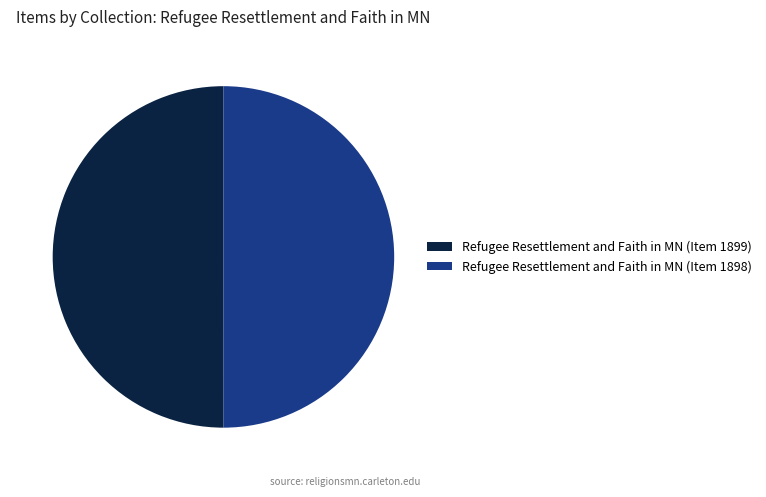

How many slices are in this pie chart?

2